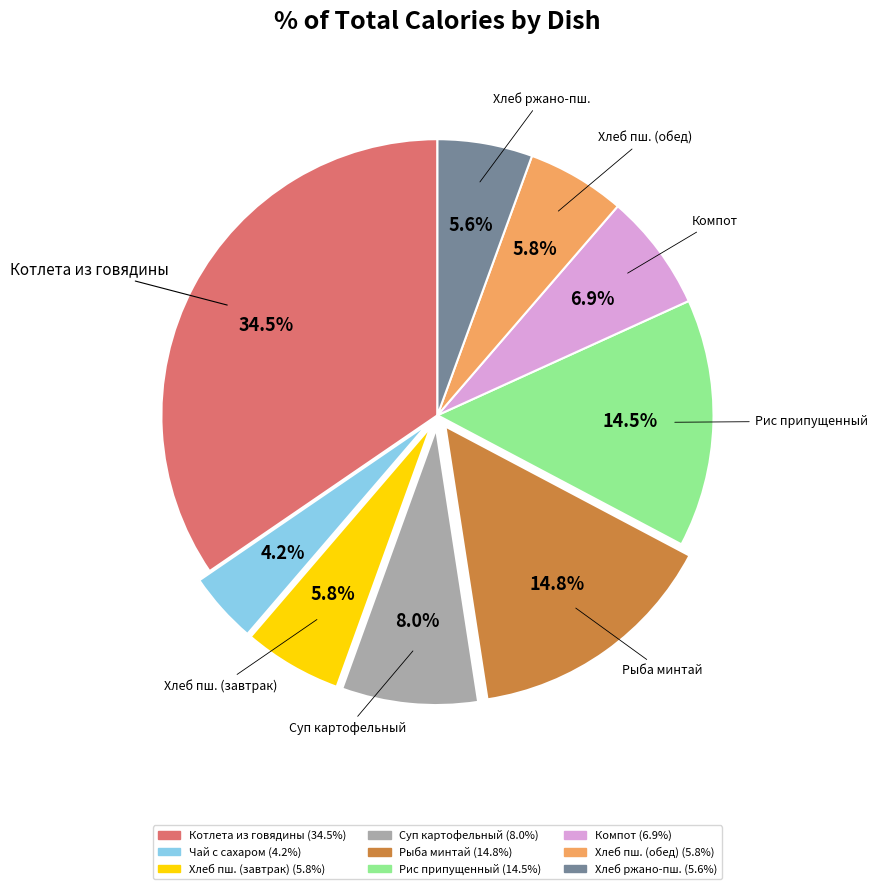

Is there any slice that represents more than half of the pie?

No